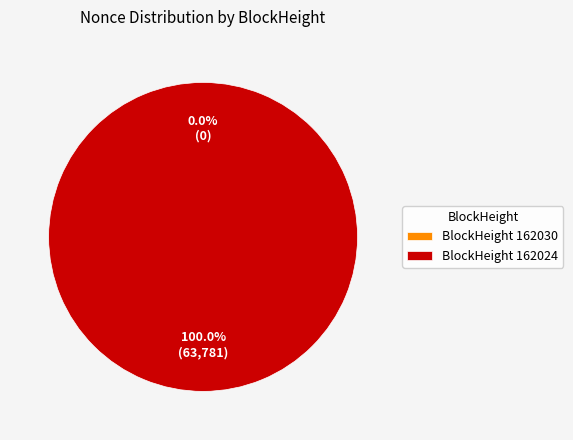

True or false: 162024 accounts for 99% of the total.

False